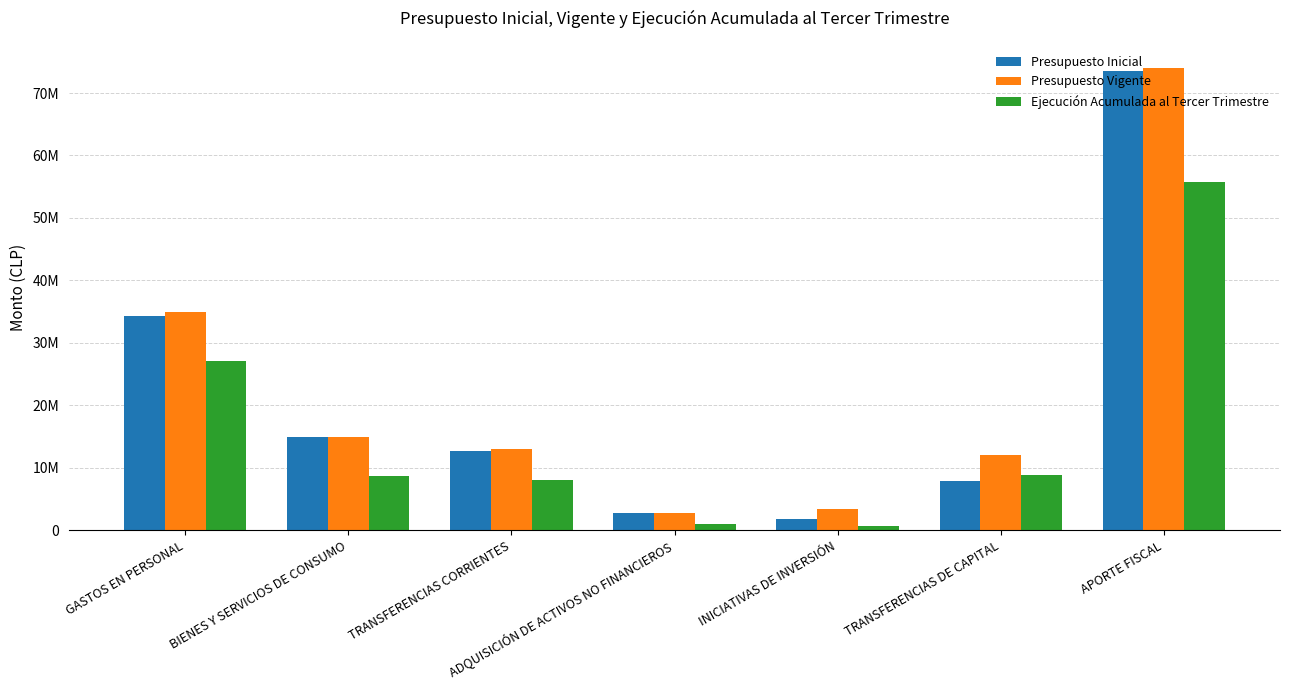

What is the value of the Ejecución Acumulada al Tercer Trimestre bar at the 7th from the left?

55786440